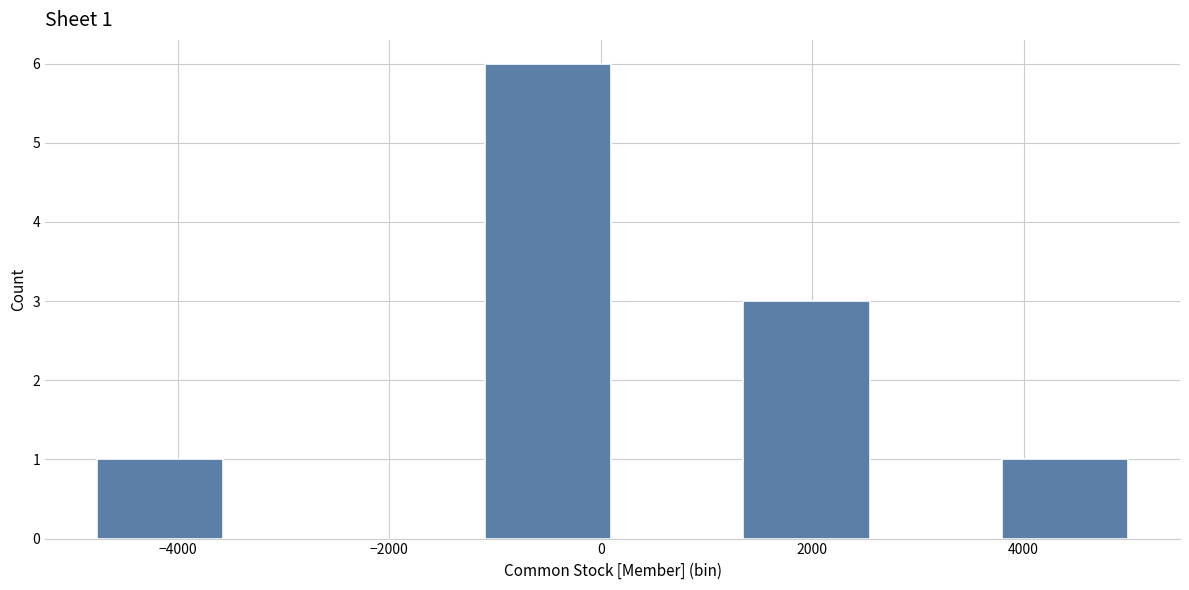

Over which range of the x-axis is the bar tallest?

-1200 to 200